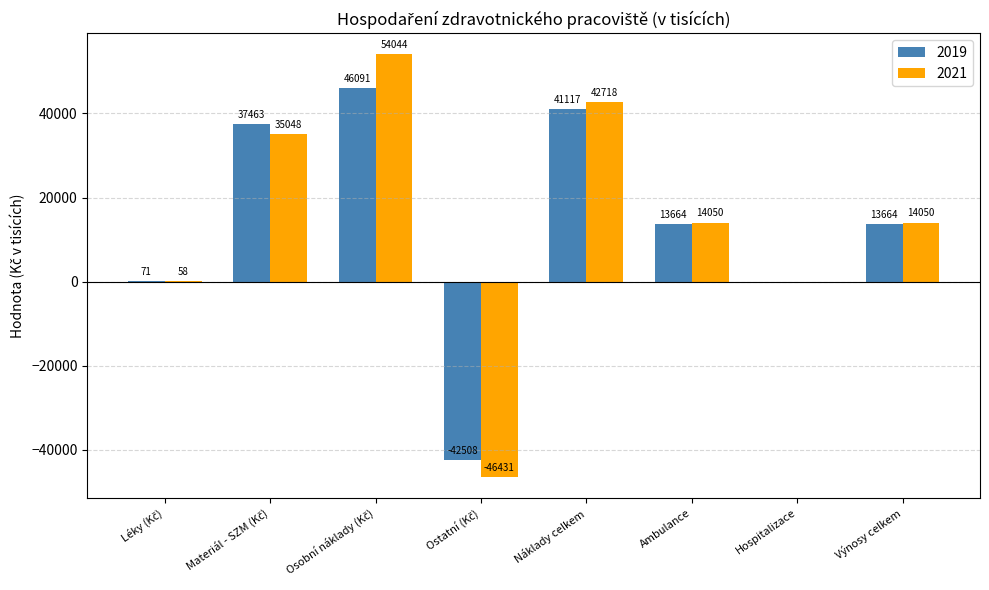

What is the average value of the 2021 series?

14192.0